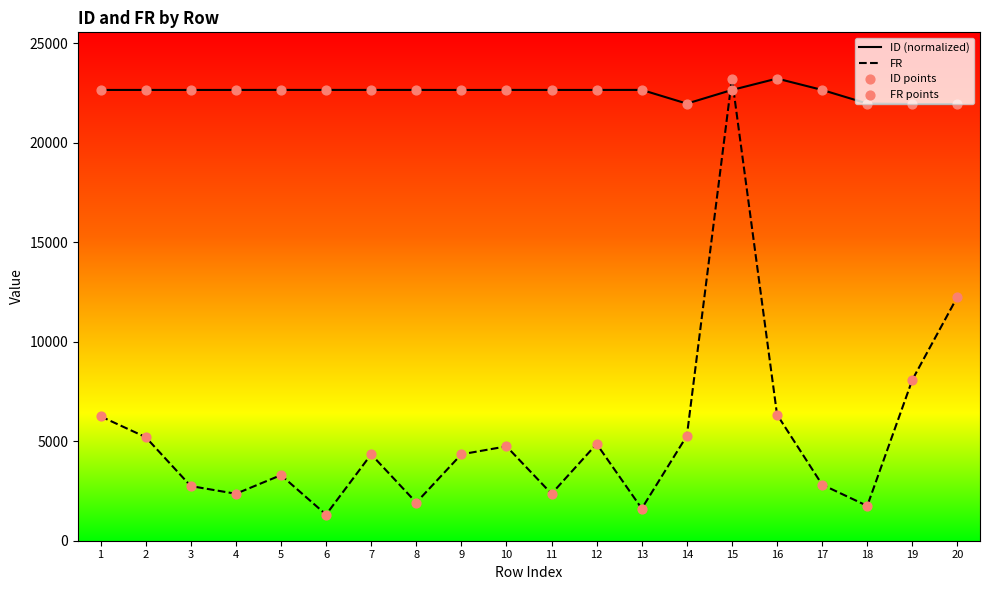

Which series contains the highest Y value?

ID (normalized)